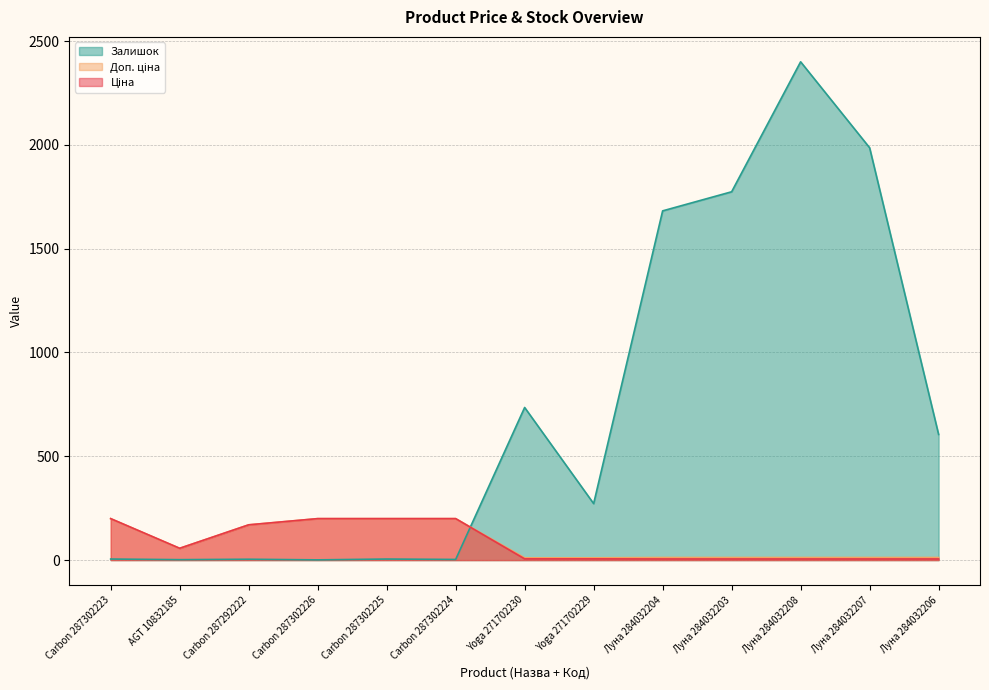

Count the number of data series in this chart.

3